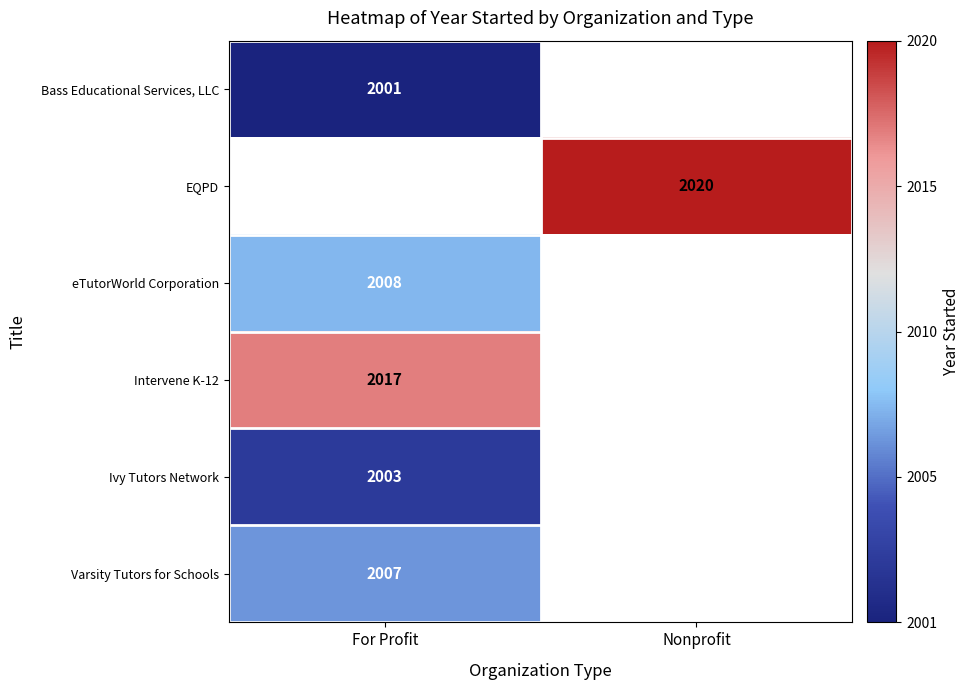

Is it true that Ivy Tutors Network equals 774 at For Profit?

False